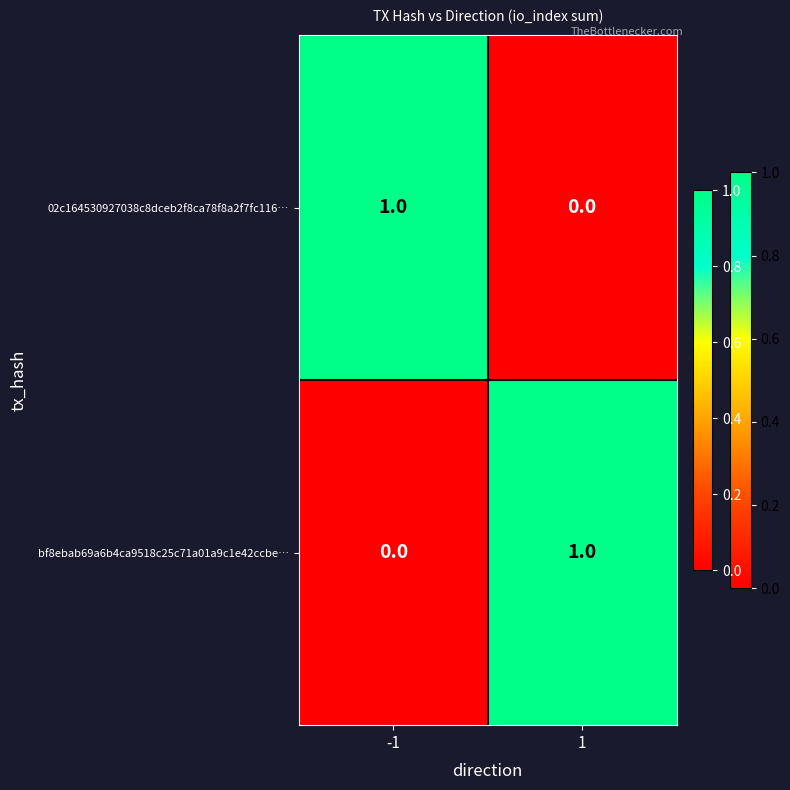

The value of bf8ebab69a6b4ca9518c25c71a01a9c1e42ccbe… at -1 is 0. True or false?

True